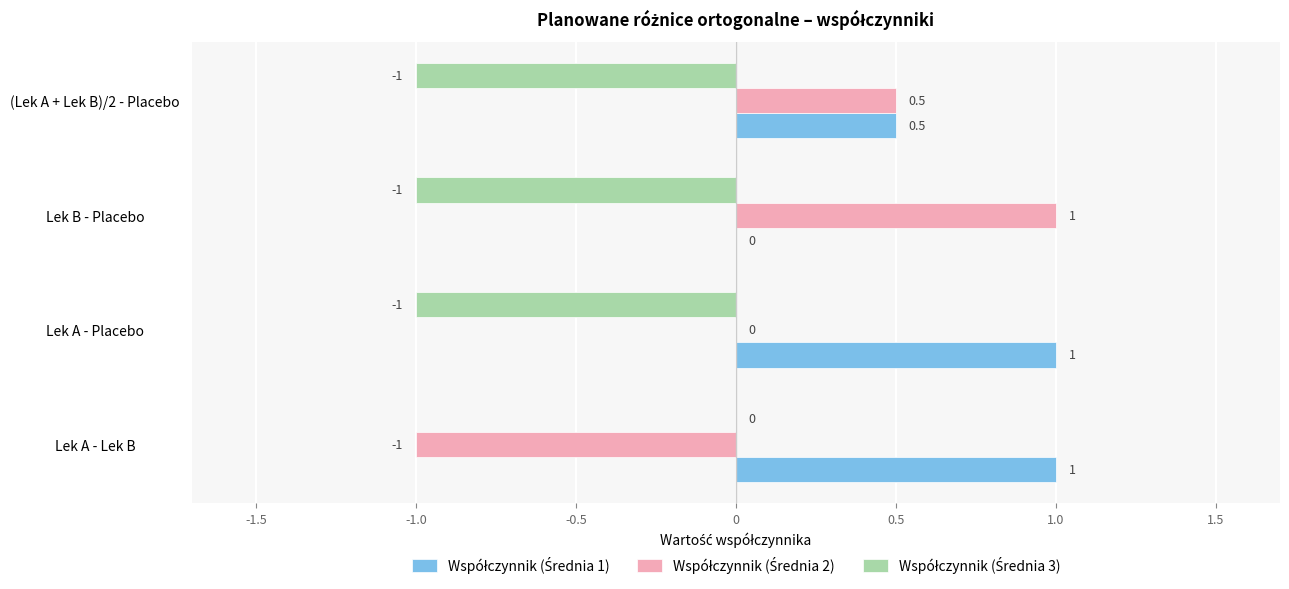

Reading right to left, list all the values displayed in this chart.

Współczynnik (Średnia 1): 0.5	0.0	1.0	1.0
Współczynnik (Średnia 2): 0.5	1.0	0.0	-1.0
Współczynnik (Średnia 3): -1.0	-1.0	-1.0	0.0